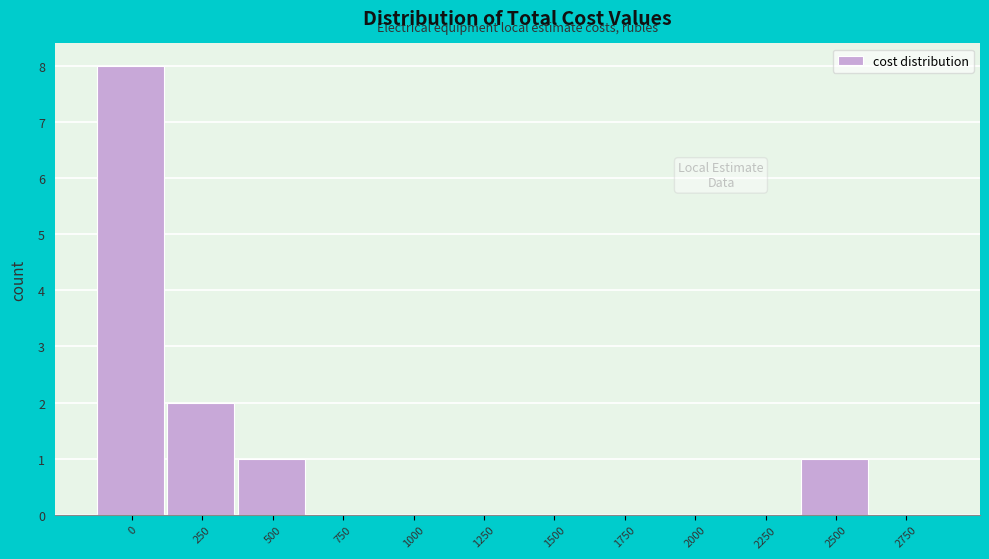

Reading left to right, list all the values displayed in this chart.

0=8	250=2	500=1	750=0	1000=0	1250=0	1500=0	1750=0	2000=0	2250=0	2500=1	2750=0